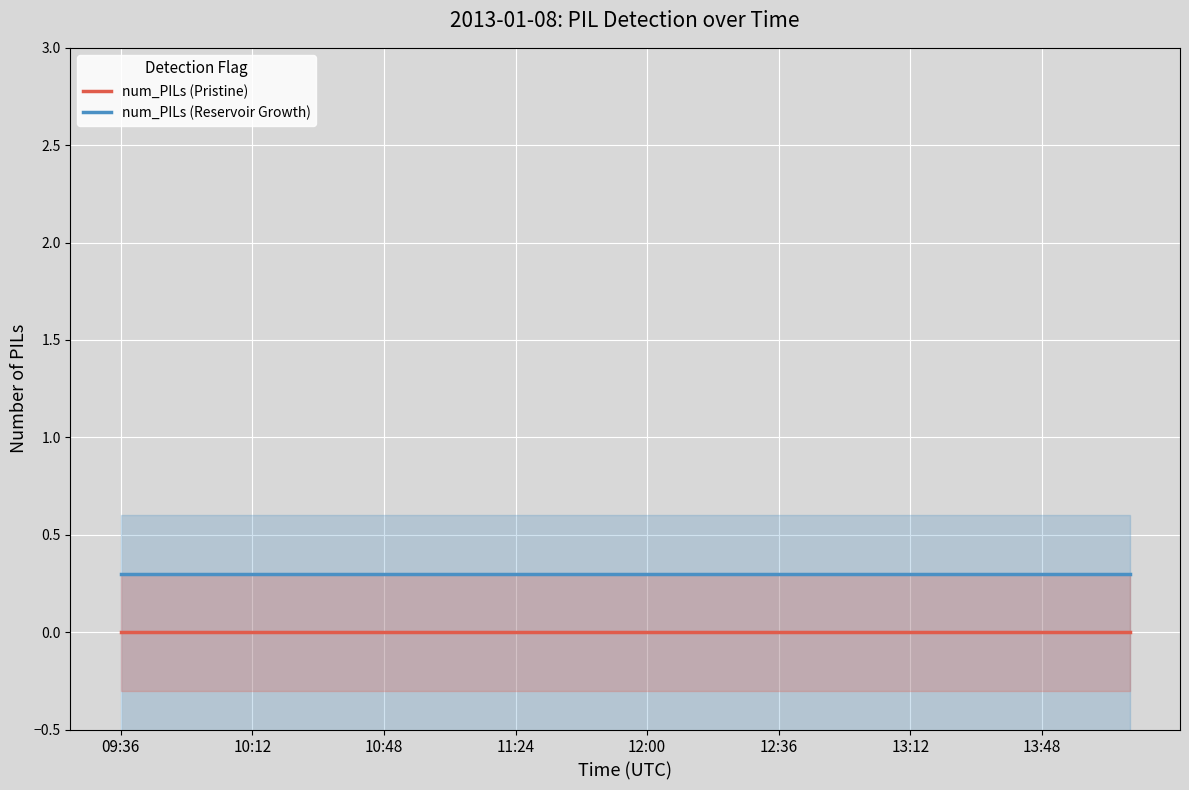

At how many categories does at least one series exceed 0?

24